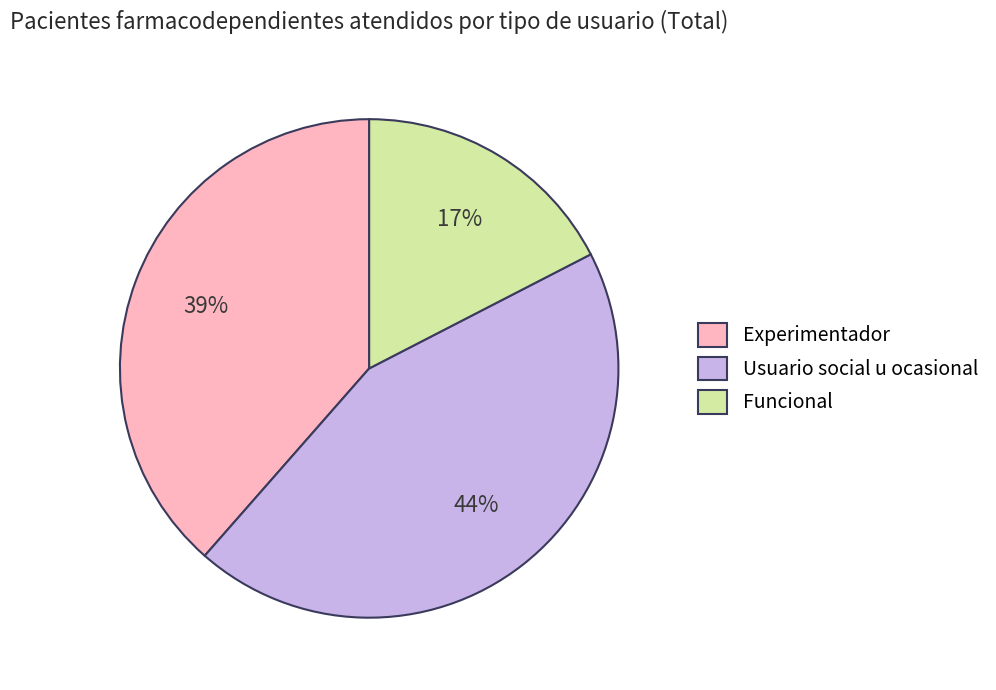

How many segments does this pie chart have?

3